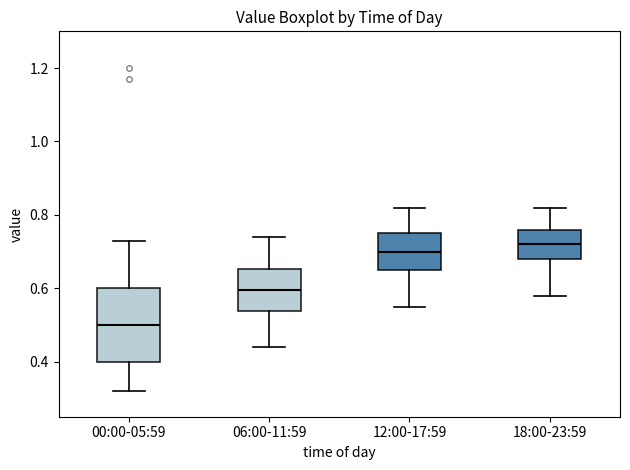

Which box's median line is the lowest?

00:00-05:59